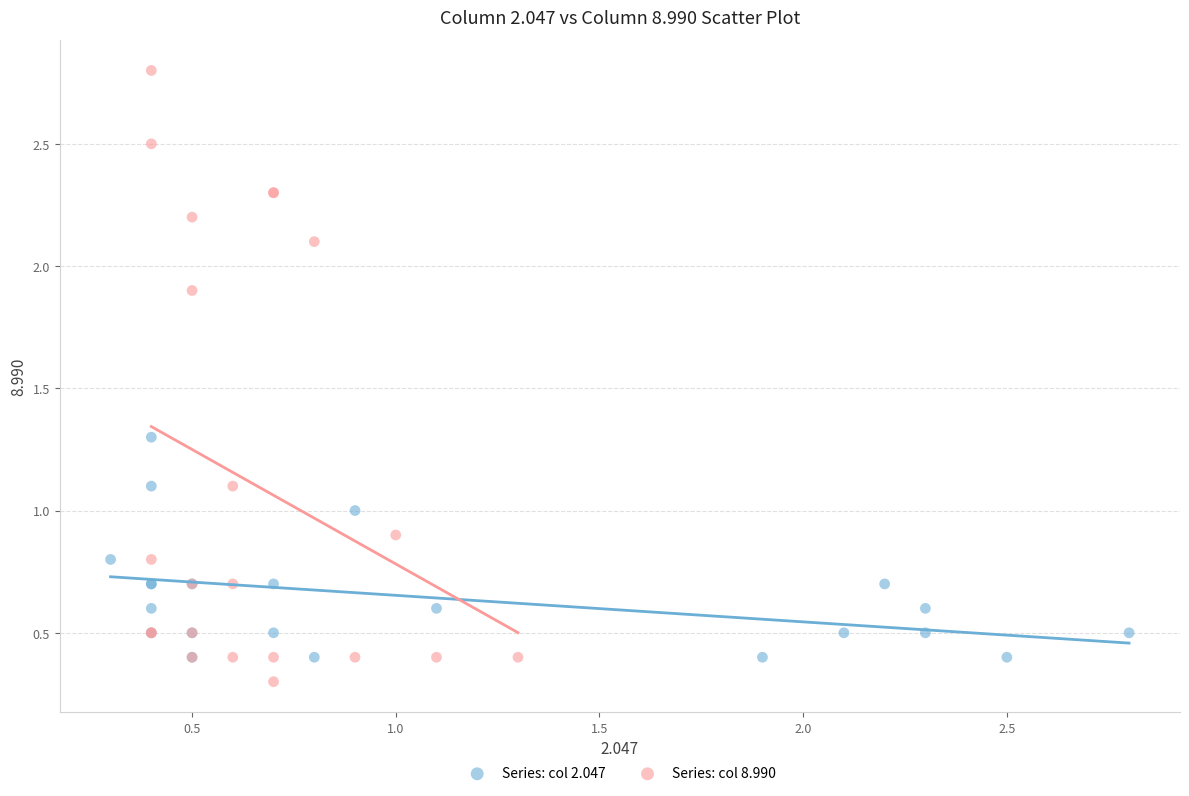

Which series contains the highest Y value?

Series: col 8.990